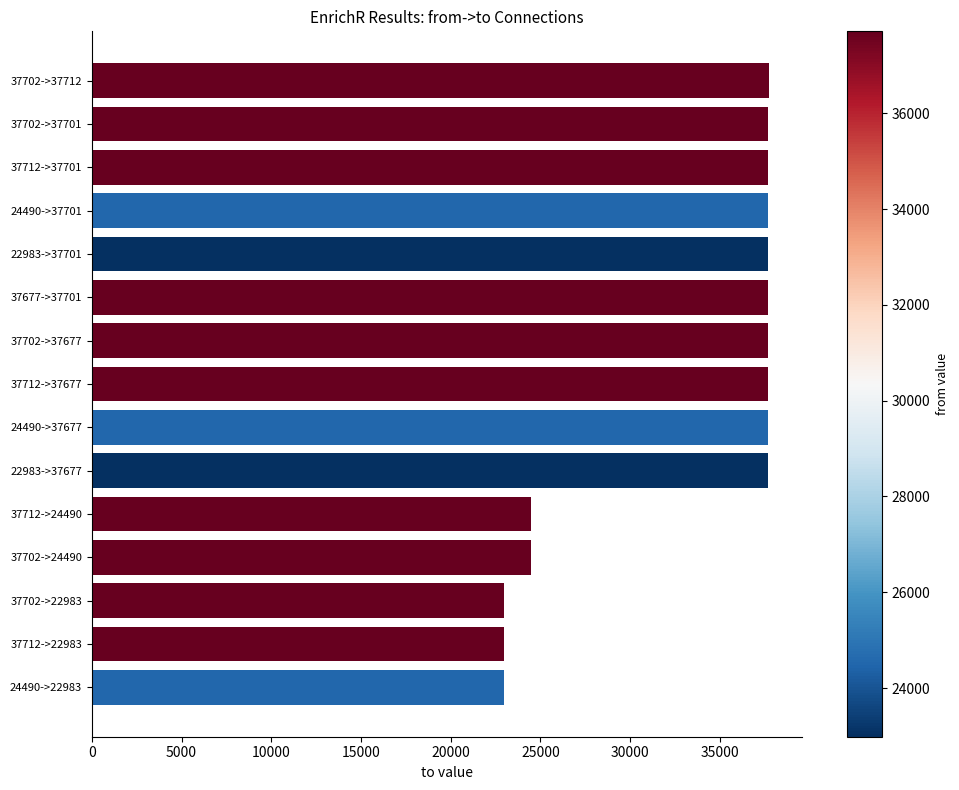

What is the difference between the maximum and second lowest values?

14729